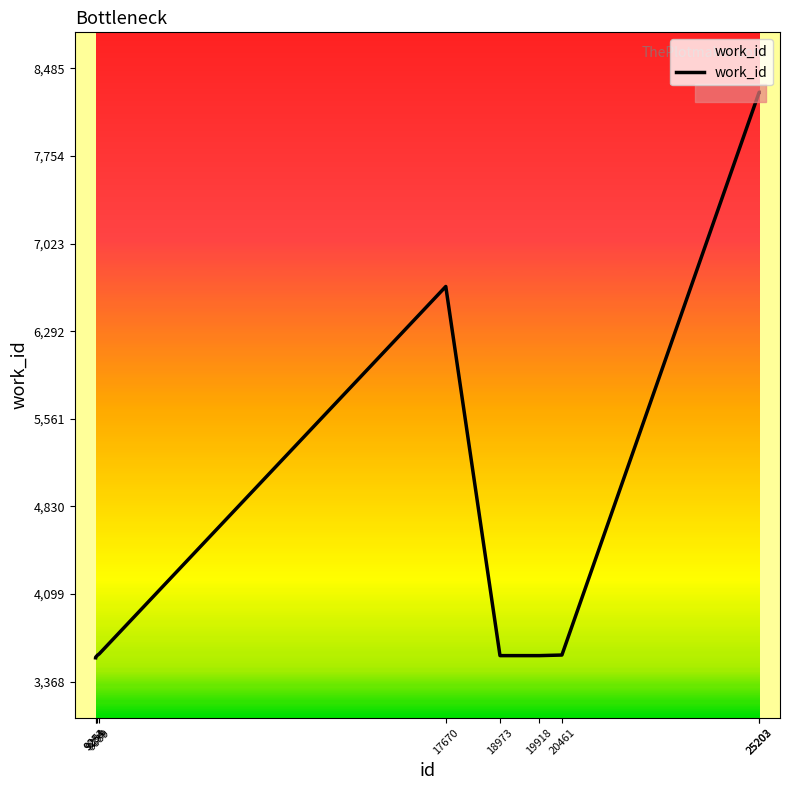

Which has a higher value, 17670 or 9299?

17670